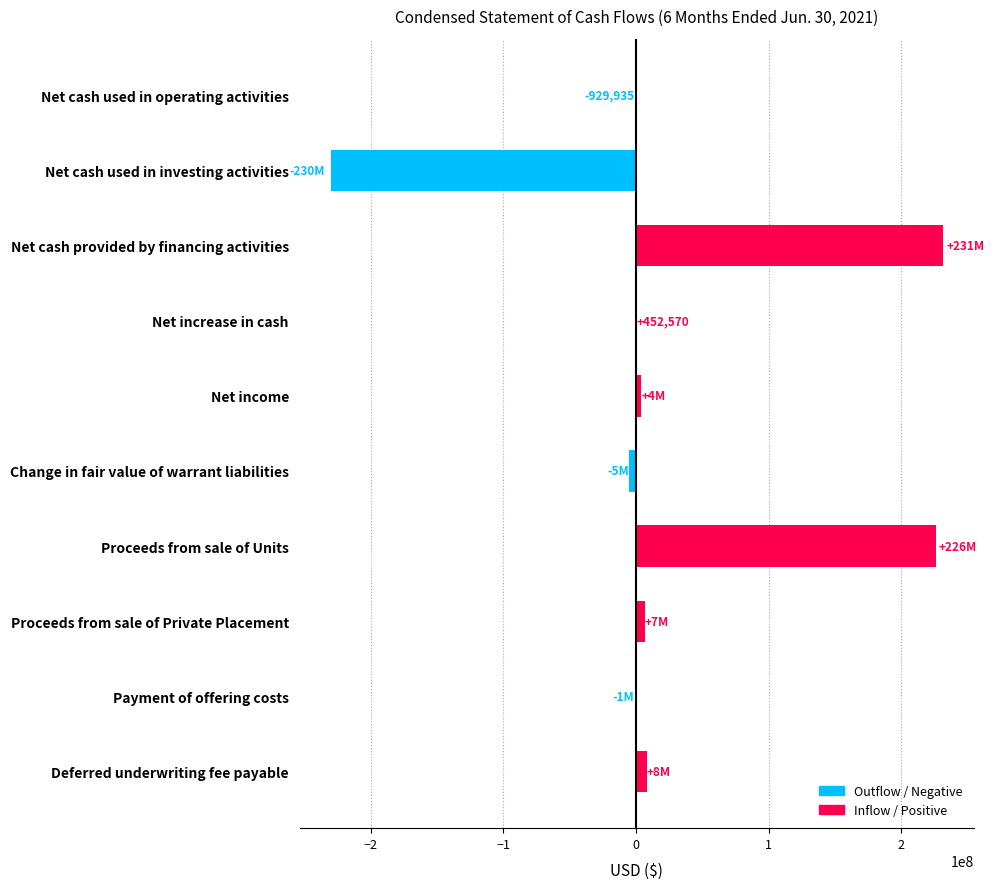

What is the greatest value displayed?

231382505